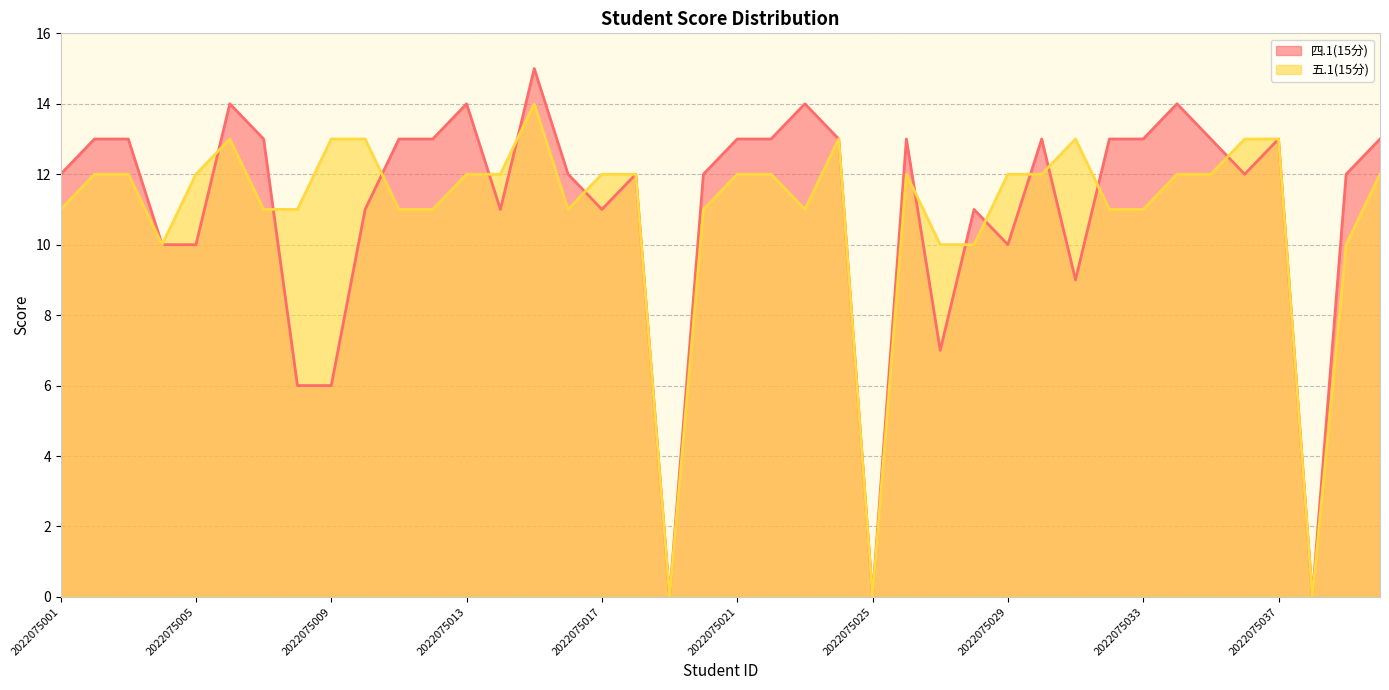

The value of 五.1(15分) at 2022075002 is 12. True or false?

True